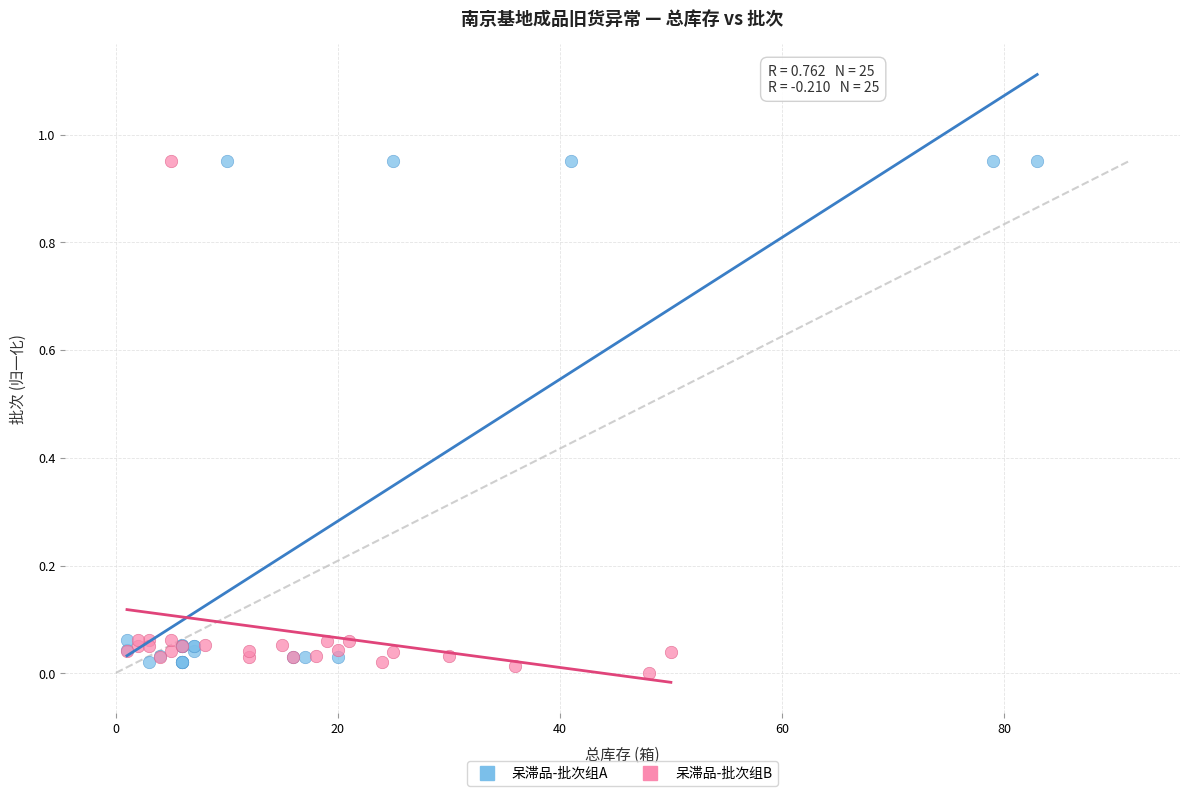

Which series contains the lowest Y value?

呆滞品-批次组B